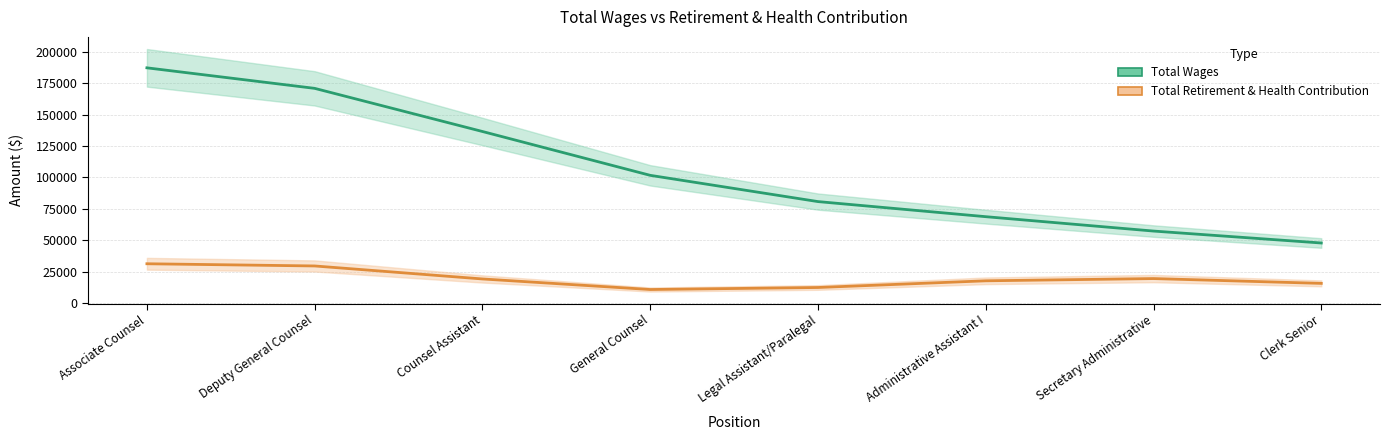

At General Counsel, list the series in order from largest to smallest.

Total Wages, Total Retirement & Health Contribution